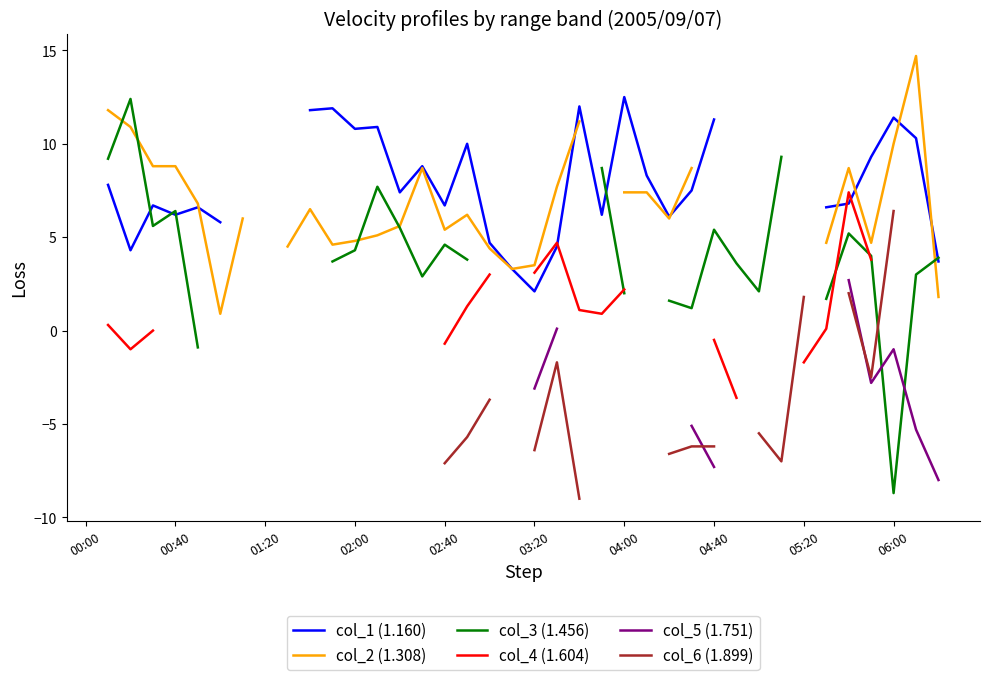

How many distinct data groups are displayed?

6